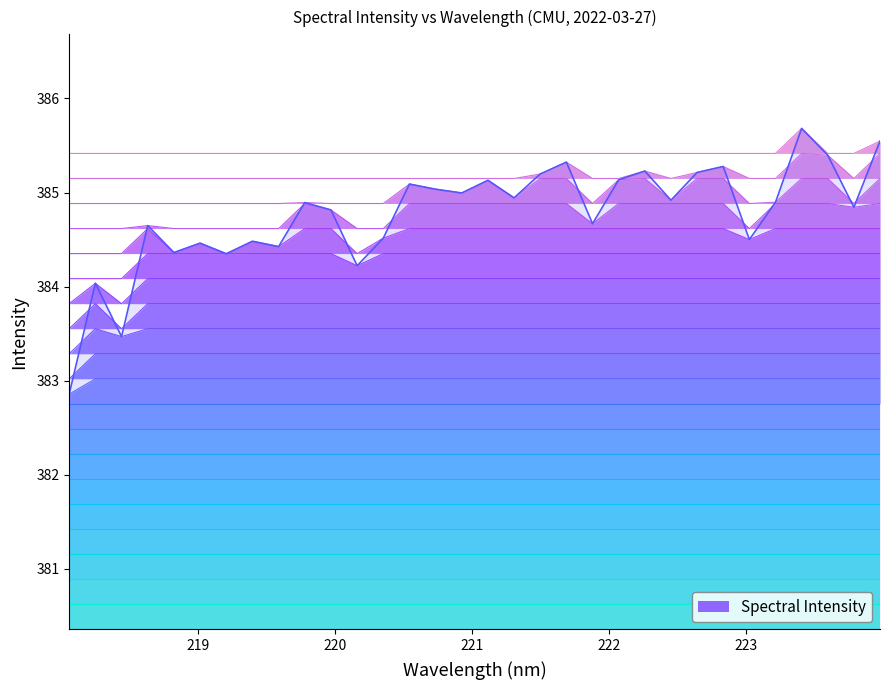

What value does the data have at 219.7801?

384.9